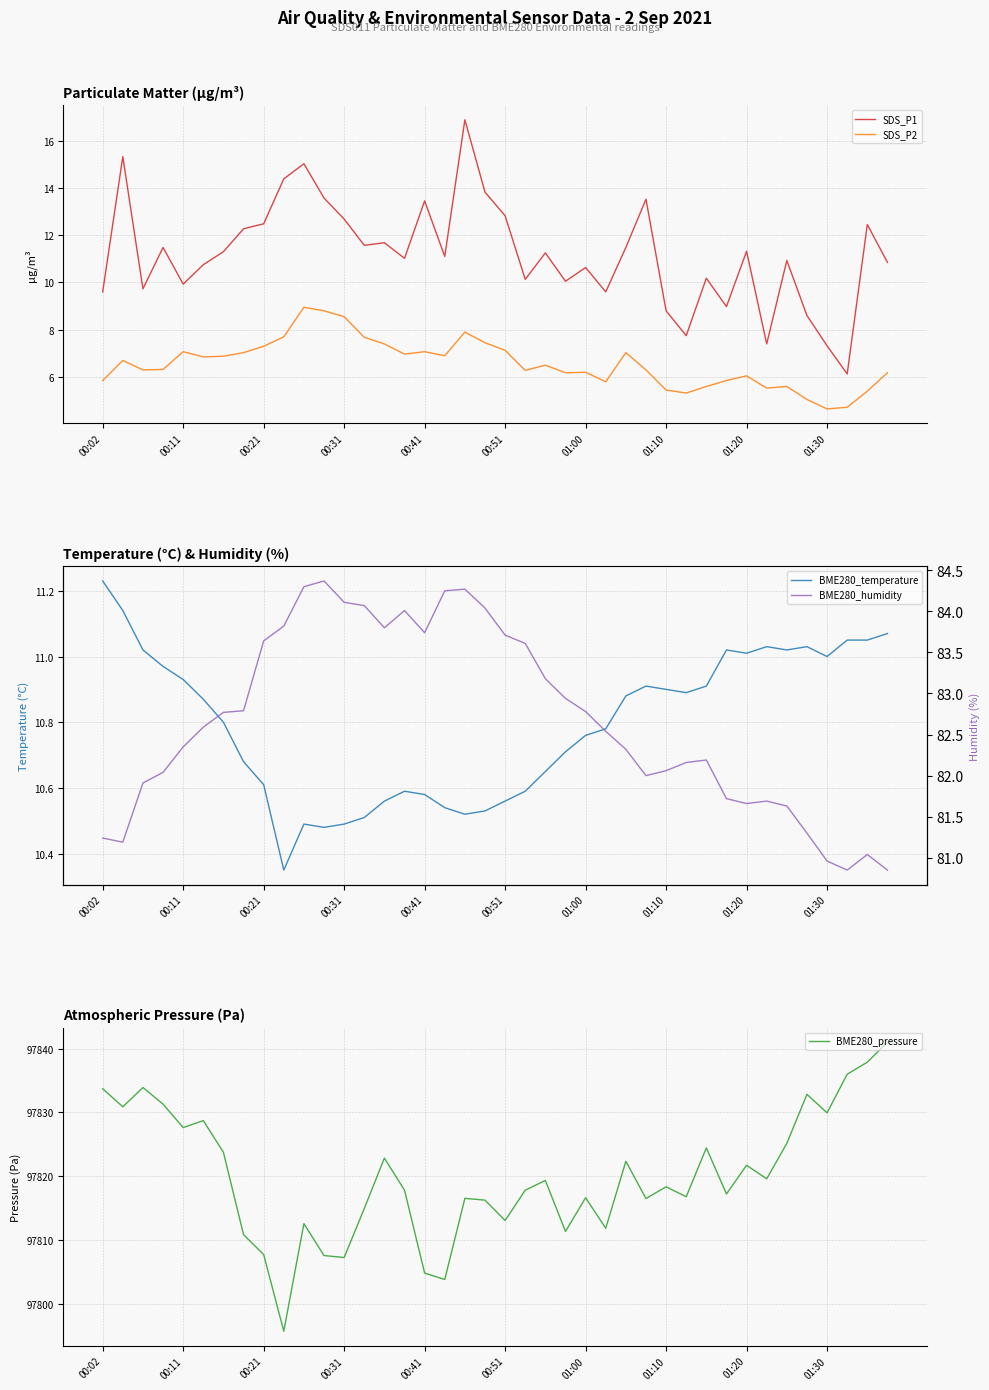

What is the minimum value for SDS_P1?

6.1